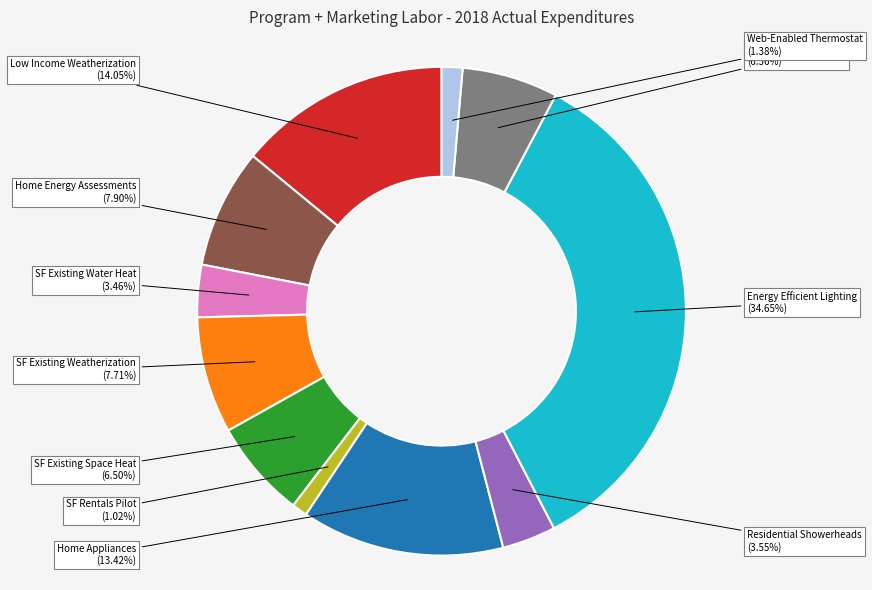

To the nearest percent, what is the combined percentage of Residential Showerheads and Low Income Weatherization?

18%